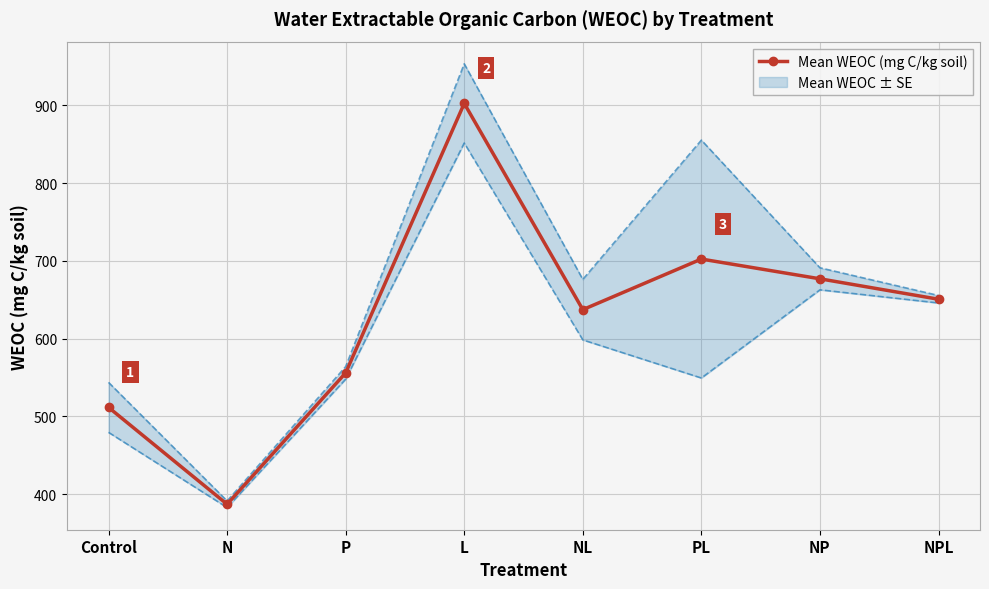

What is the difference between the maximum and minimum values?

515.6